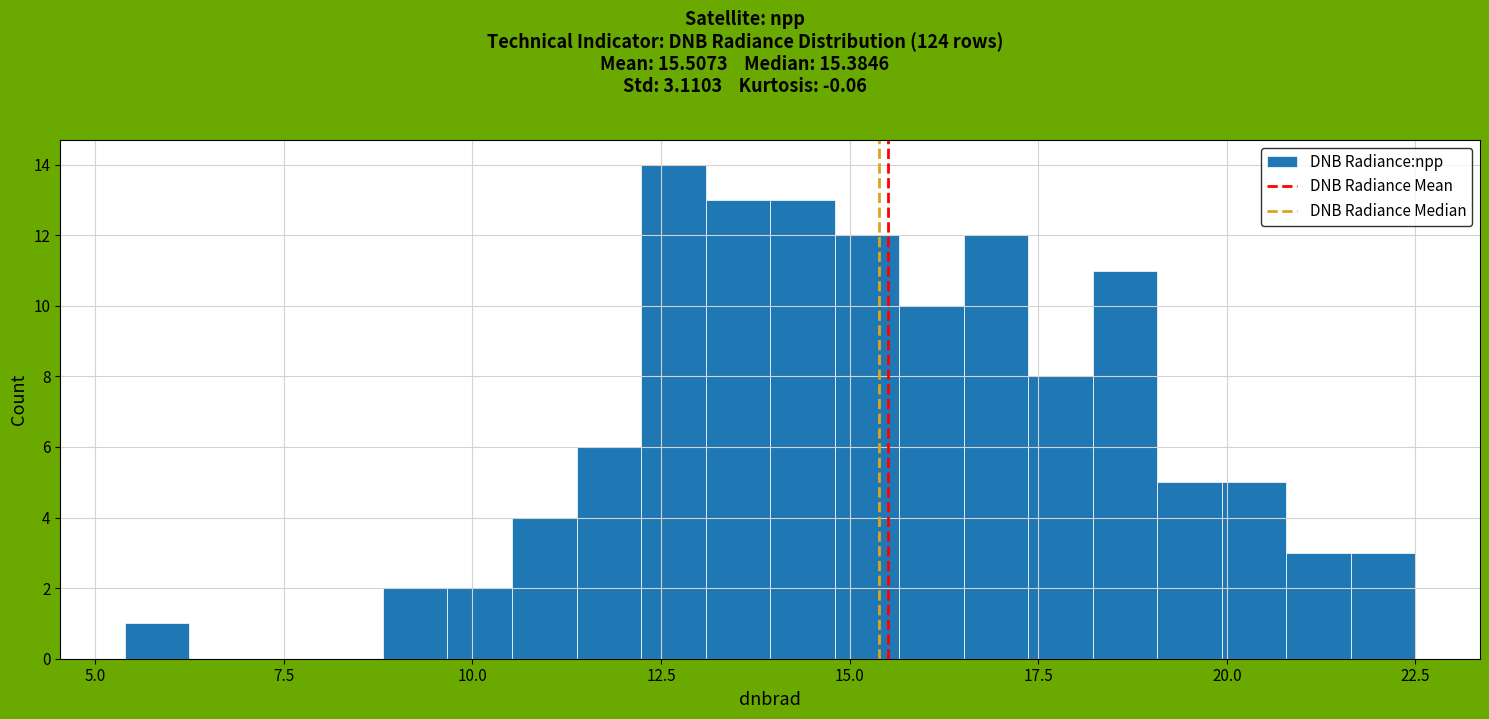

Read against the x-axis, roughly where is the centre of the tallest bar?

12.5